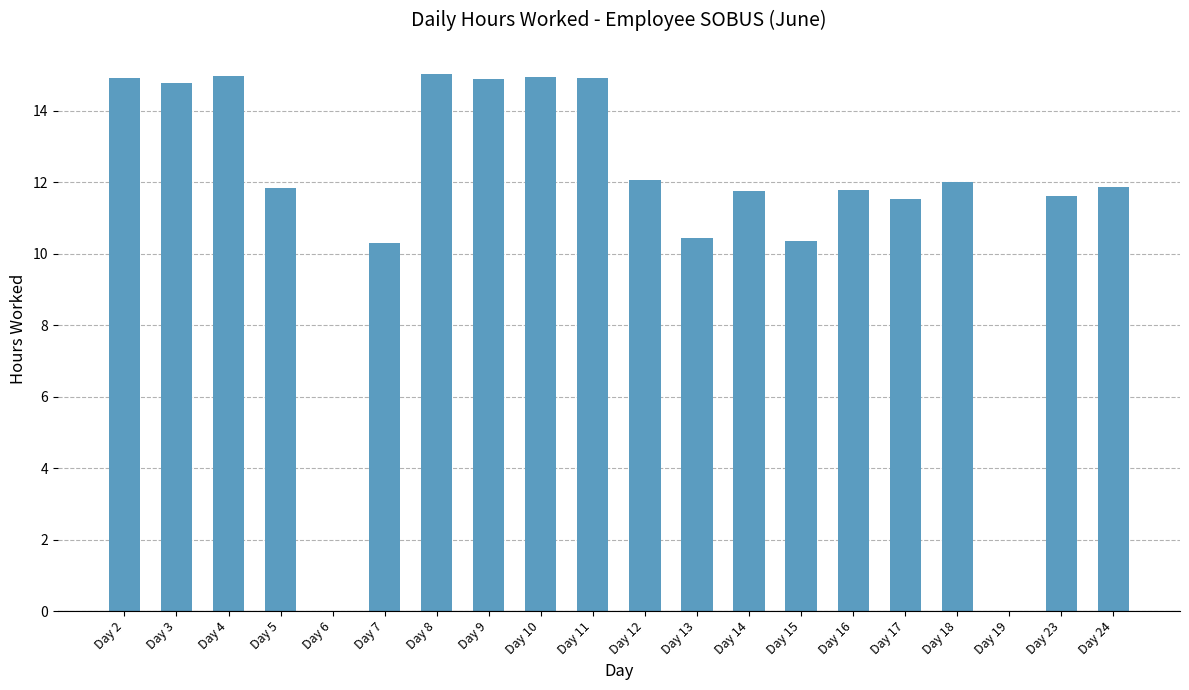

What is the average value?

11.5